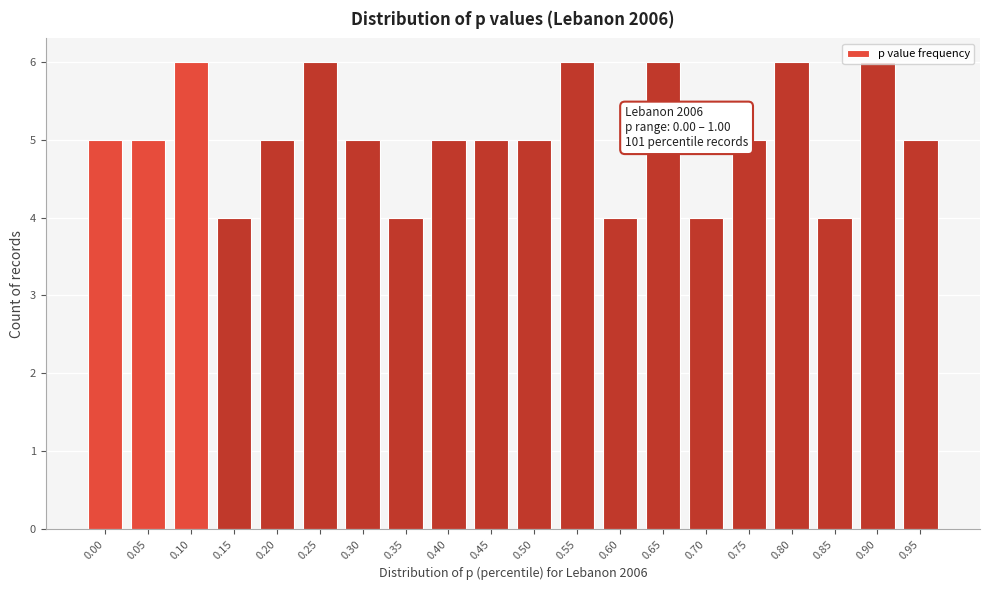

True or false: the data shows 10 at 0.80.

False